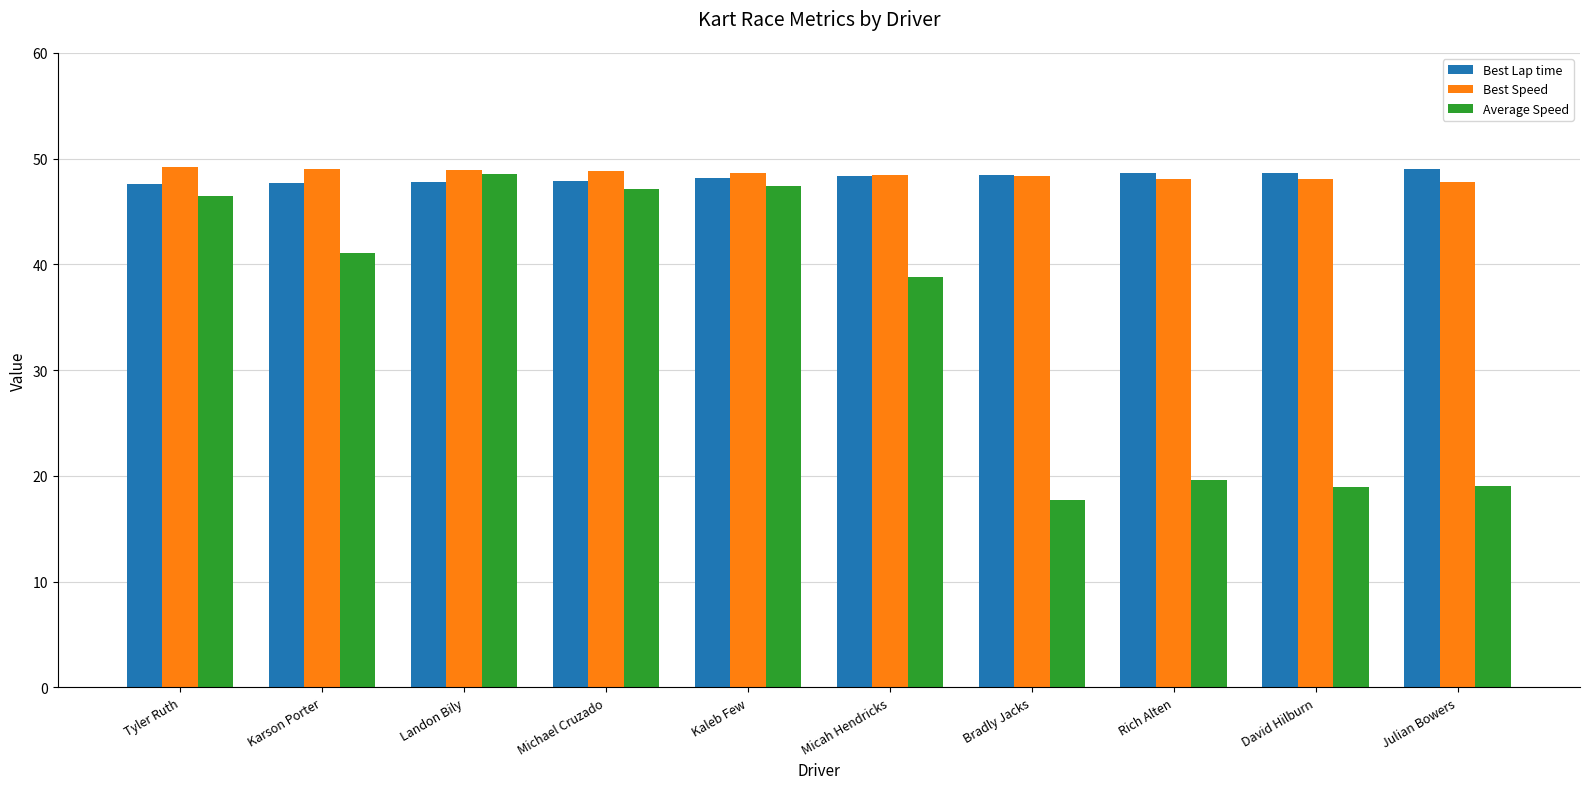

Is it true that Best Speed equals 29.4 at Bradly Jacks?

False